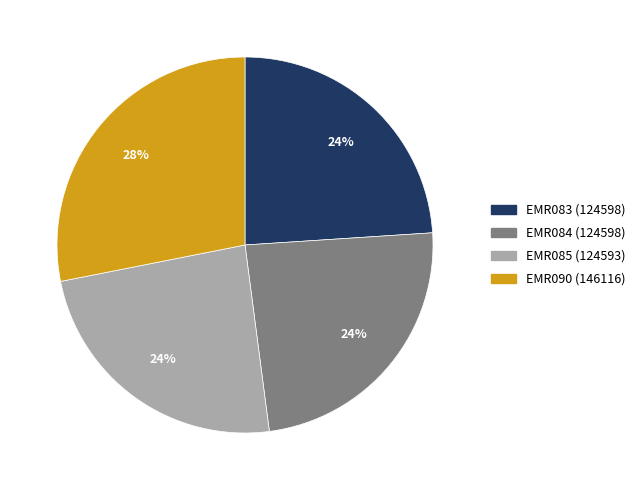

To the nearest percent, what is the difference between the largest and smallest slice percentages?

4%